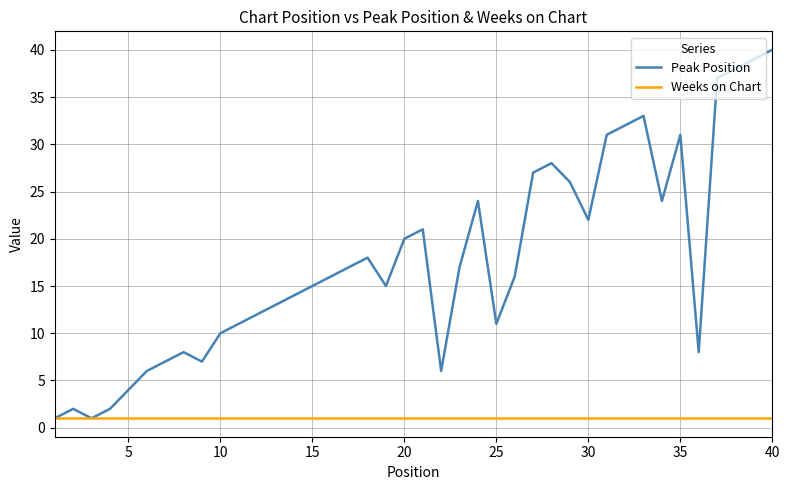

Which series has the largest total across all categories?

Peak Position